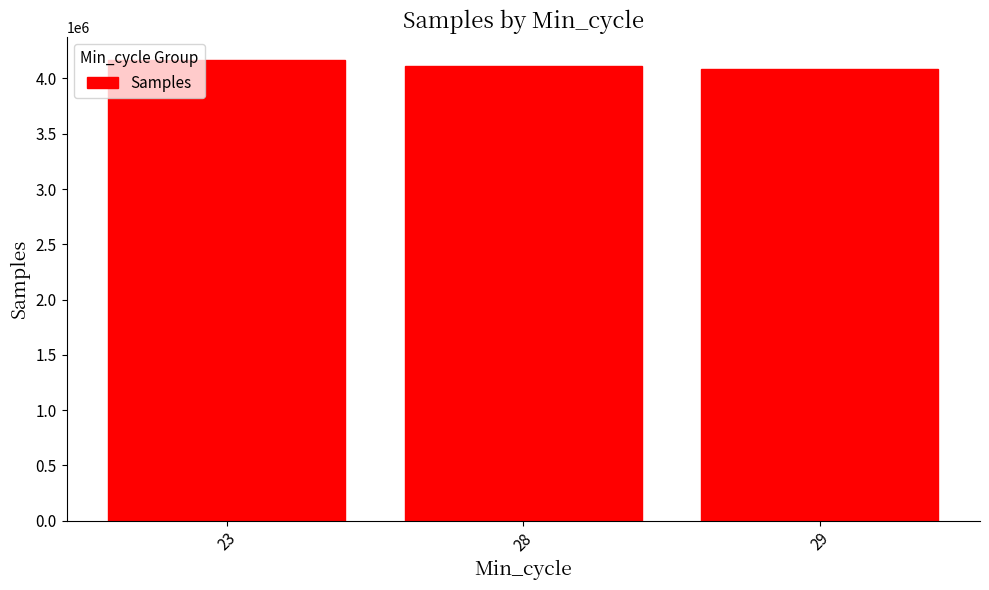

Reading left to right, extract all data points from this chart.

4169822.0	4115706.4	4082795.1